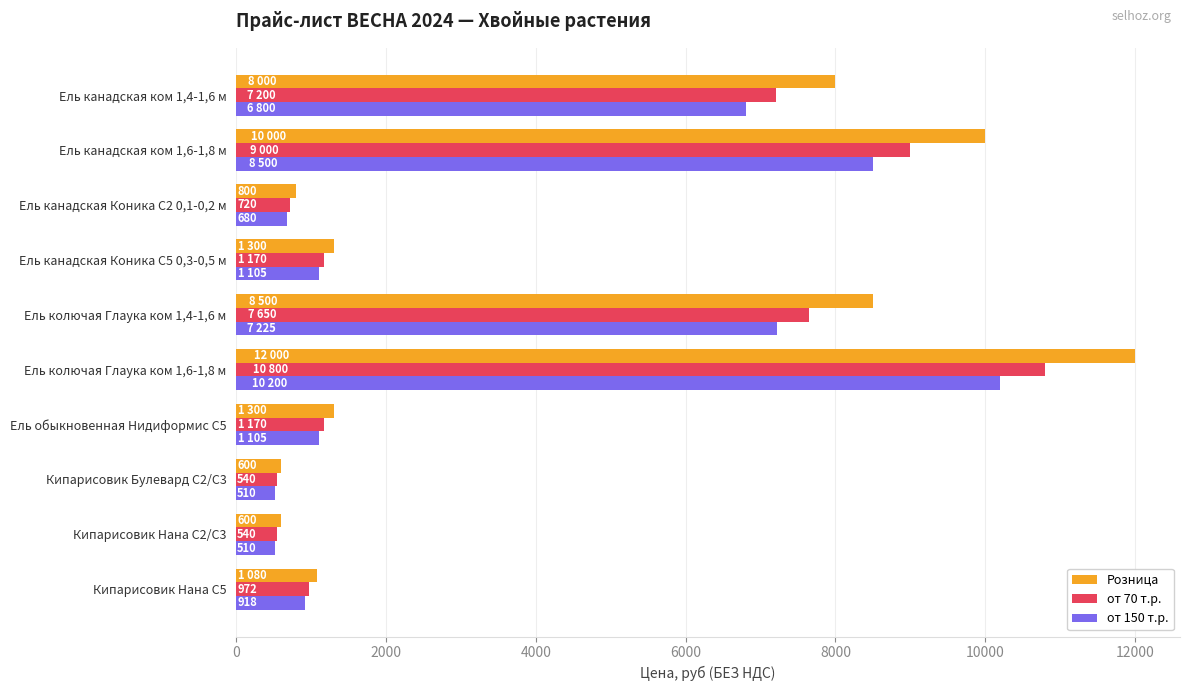

At which category does the chart reach its peak across all series?

Ель колючая Глаука ком 1,6-1,8 м